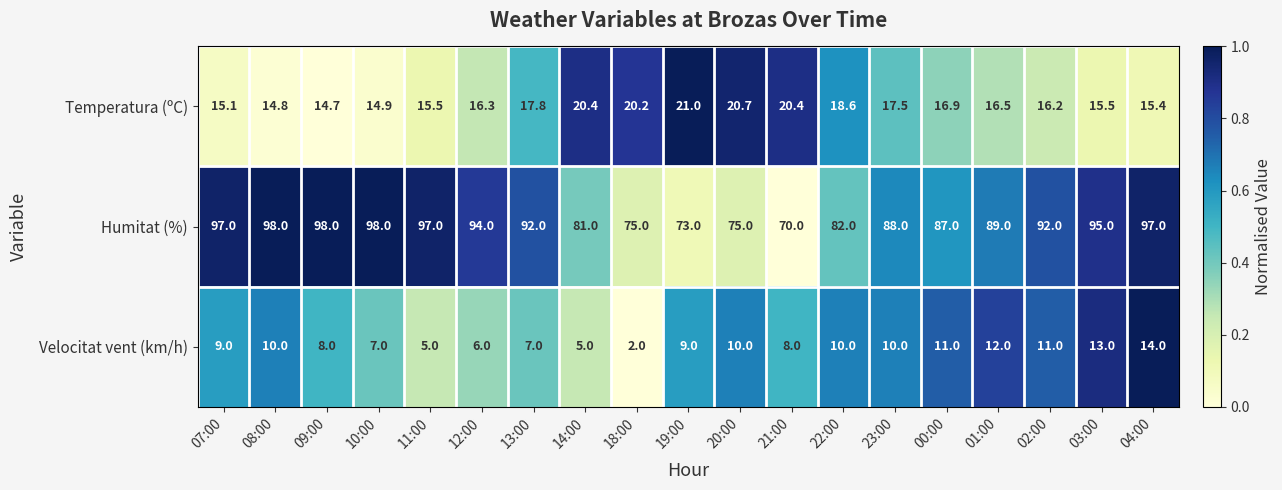

What is the total value across all series at 18:00?

97.2